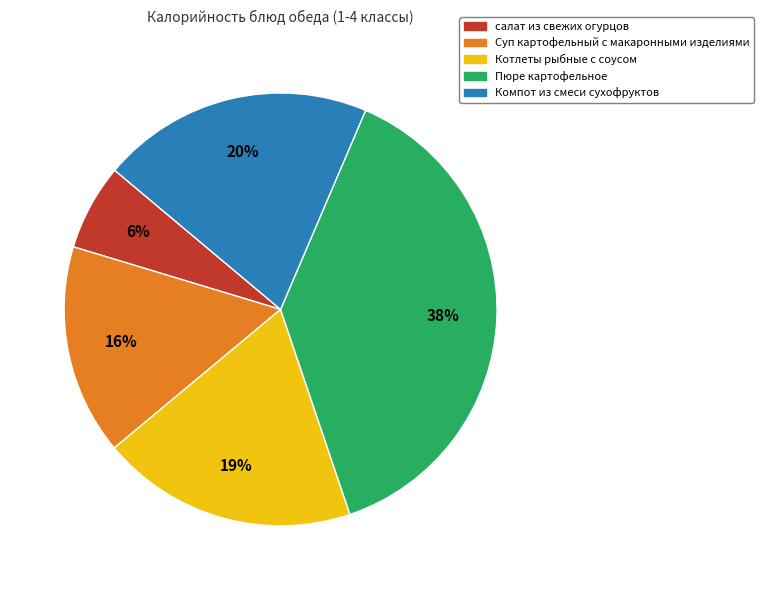

What is the largest slice in the pie chart?

Пюре картофельное